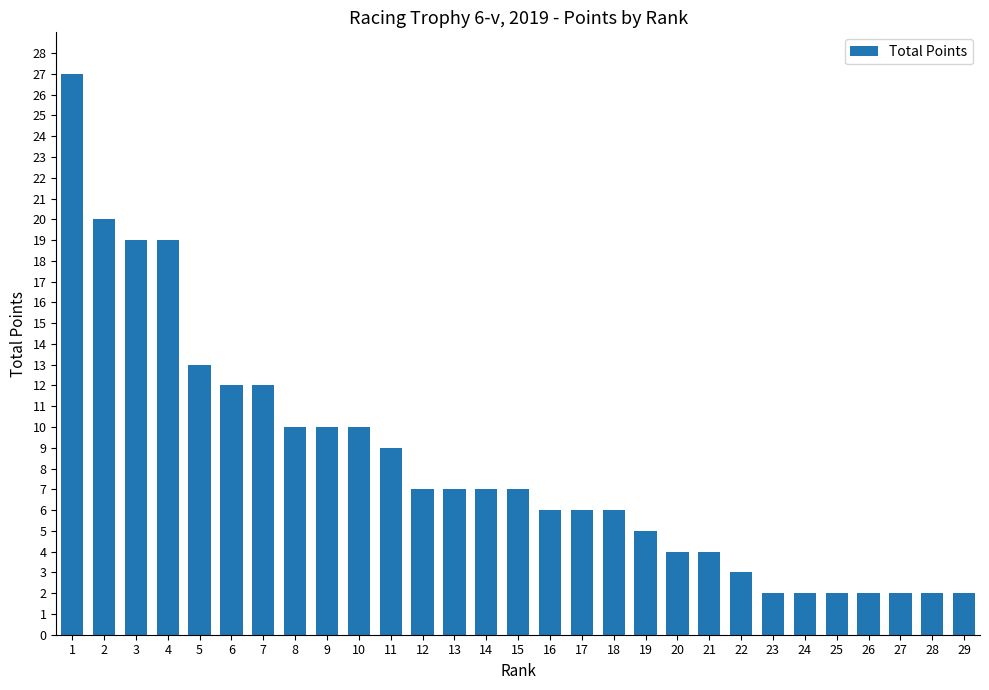

Does the chart contain any negative values?

No